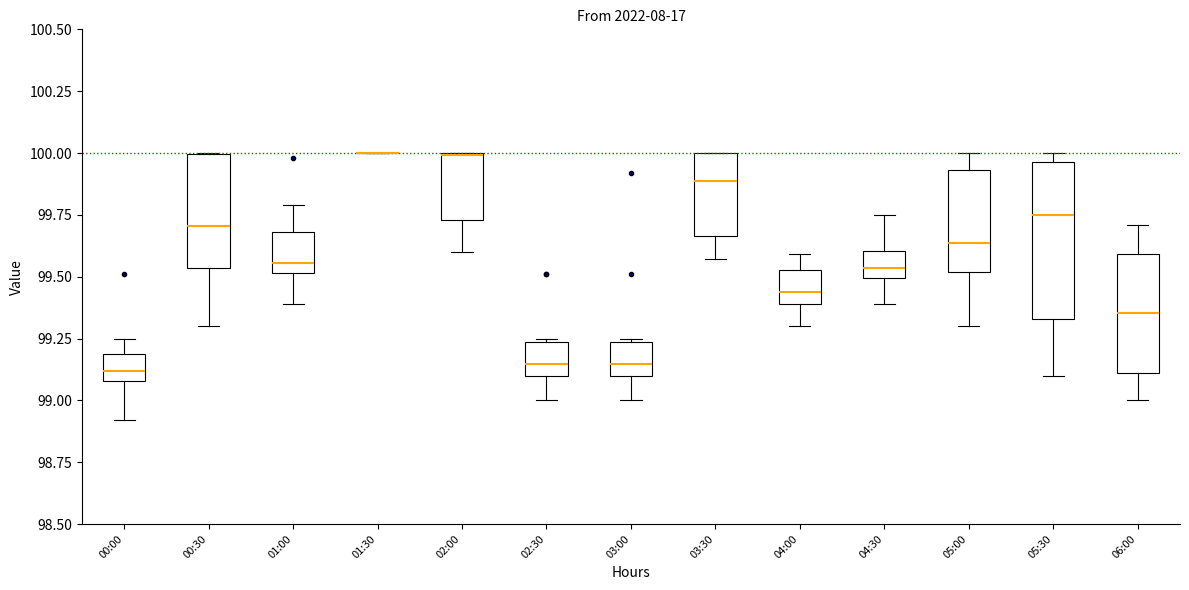

Reading left to right, transcribe this box plot: for each box, give where its median line is, the range the box spans, and where its two whiskers end, as read against the y-axis. The values are not printed on the chart, so give them approximately, as read against the axis.

00:00: median 99.10 (inside the box), box 99.10 to 99.20, whiskers 98.90 to 99.25
00:30: median 99.70, box 99.55 to 100.00, whiskers 99.30 to 100.00
01:00: median 99.55, box 99.50 to 99.70, whiskers 99.40 to 99.80
01:30: box collapsed to a line at 100.00, whiskers 100.00 to 100.00
02:00: median 100.00, box 99.75 to 100.00, whiskers 99.60 to 100.00
02:30: median 99.15, box 99.10 to 99.25, whiskers 99.00 to 99.25
03:00: median 99.15, box 99.10 to 99.25, whiskers 99.00 to 99.25
03:30: median 99.90, box 99.65 to 100.00, whiskers 99.55 to 100.00
04:00: median 99.45, box 99.40 to 99.55, whiskers 99.30 to 99.60
04:30: median 99.55, box 99.50 to 99.60, whiskers 99.40 to 99.75
05:00: median 99.65, box 99.50 to 99.95, whiskers 99.30 to 100.00
05:30: median 99.75, box 99.35 to 99.95, whiskers 99.10 to 100.00
06:00: median 99.35, box 99.10 to 99.60, whiskers 99.00 to 99.70